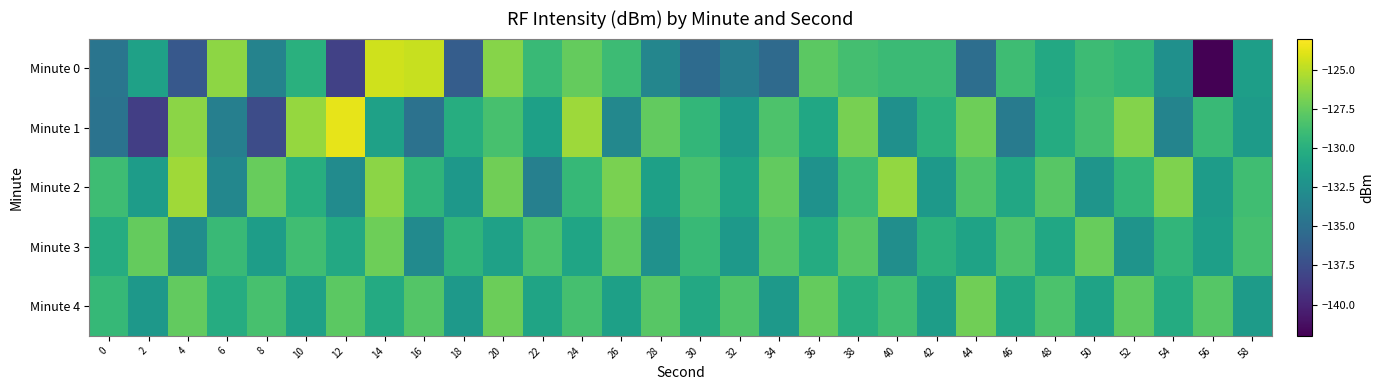

What is the minimum value shown in the chart?

-142.3